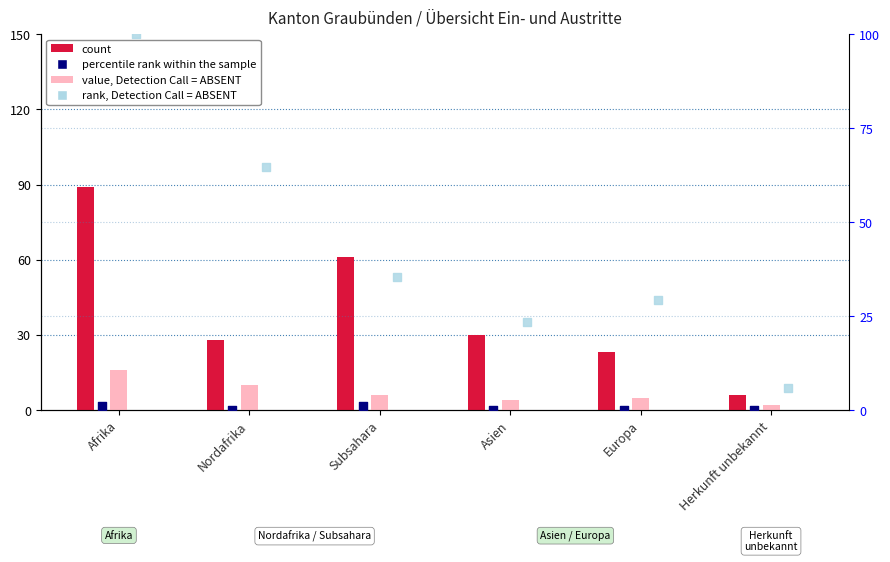

Which series has the largest total across all categories?

rank, Detection Call = ABSENT